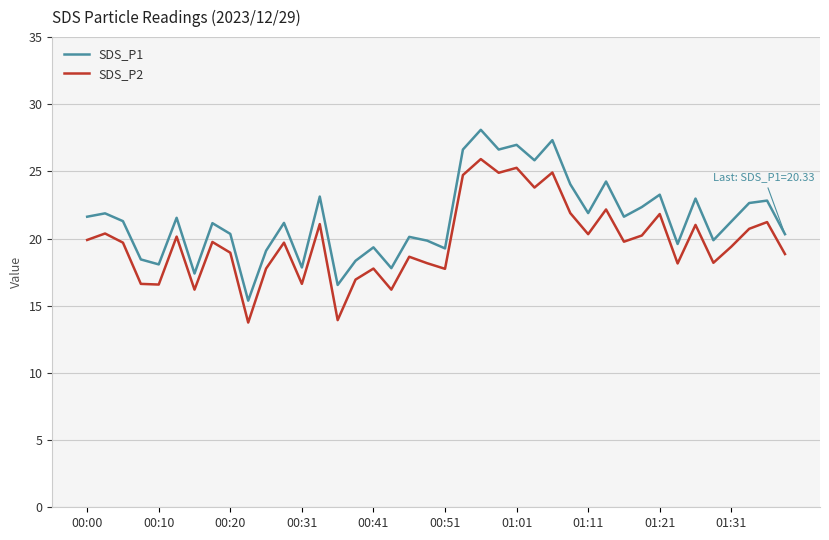

True or false: SDS_P2 and SDS_P1 cross at least once.

False